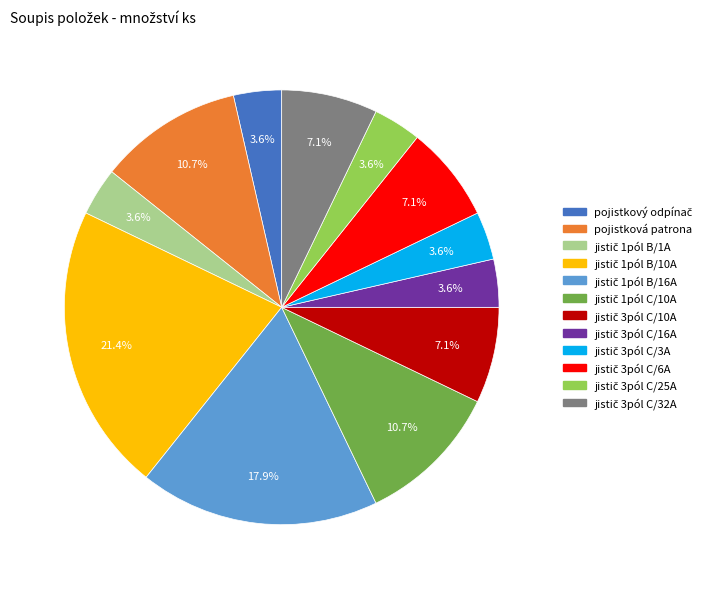

Is there a majority slice in this chart?

No